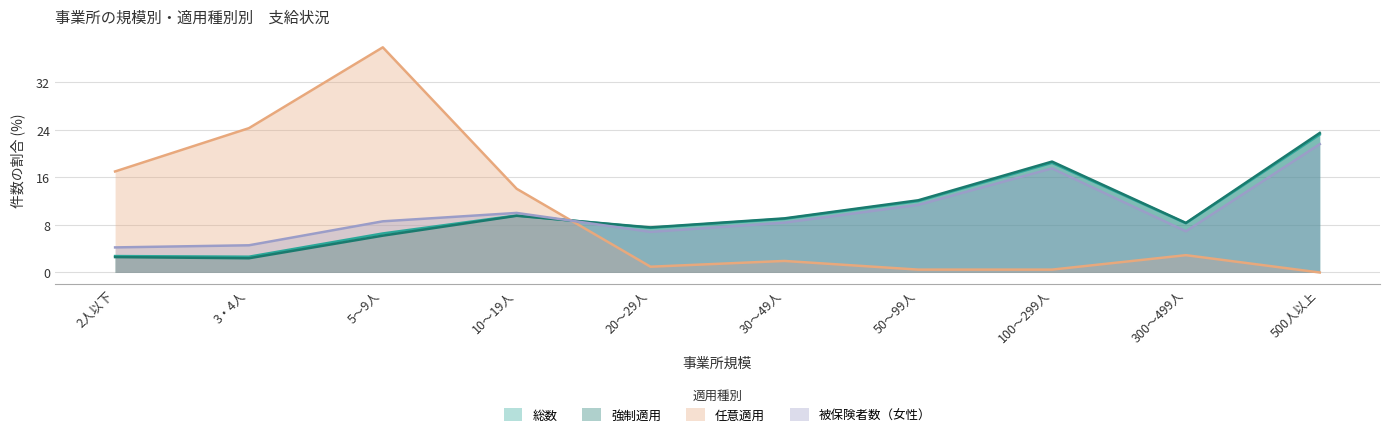

Which category has the lowest value in the 強制適用 series?

3・4人